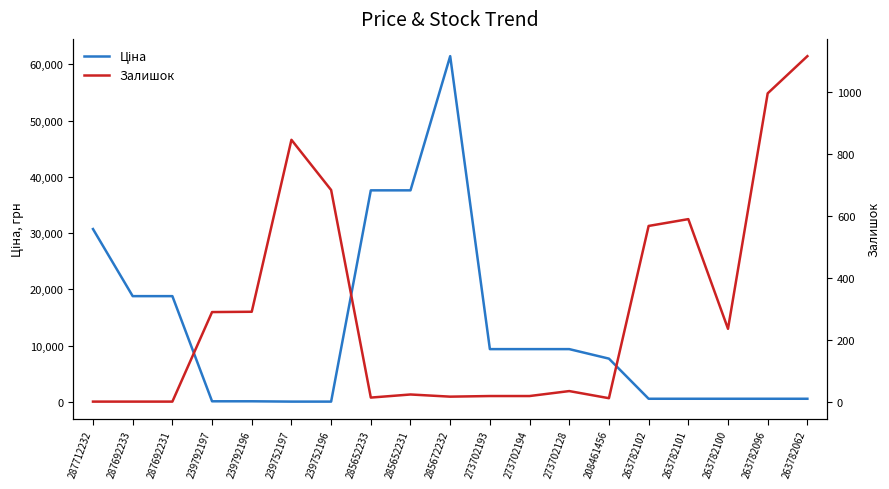

What is the total value across all series at 263782101?

1153.0